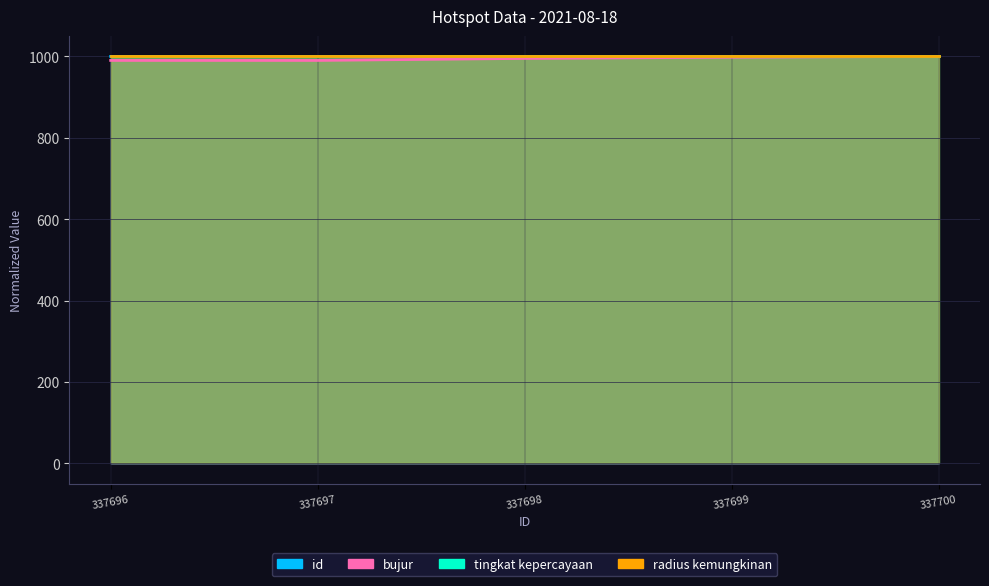

What is the total value across all series at 337700?

2000.0